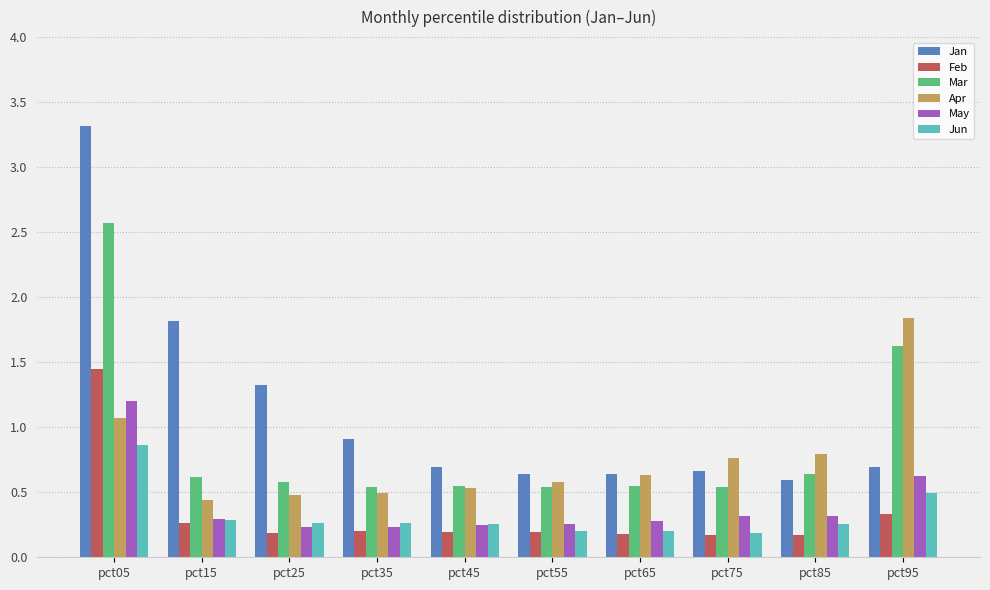

Which series changed the most between pct75 and pct95?

Mar